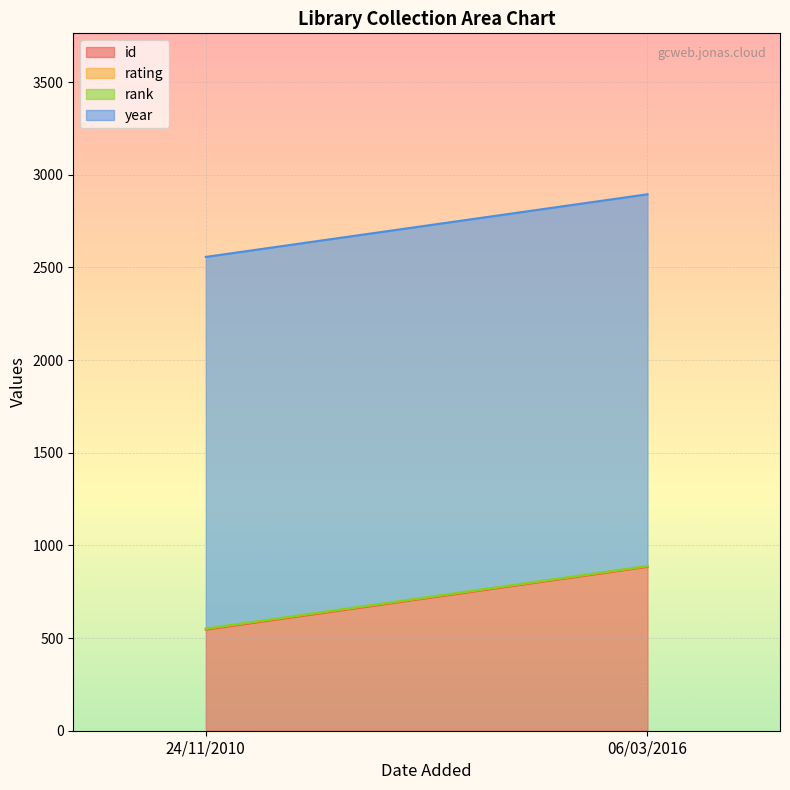

Which series has the widest spread of values?

id